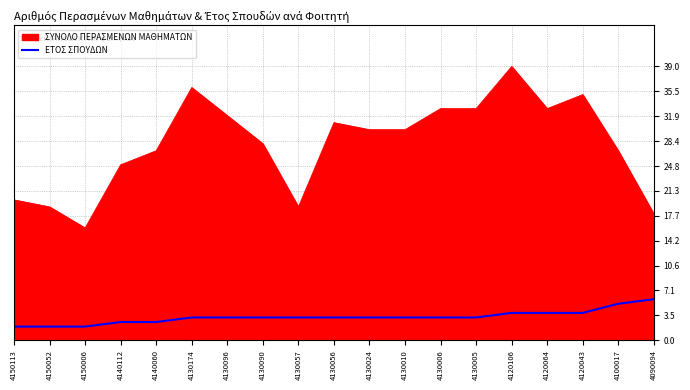

List the series in order of their overall mean, lowest first.

ΕΤΟΣ ΣΠΟΥΔΩΝ, ΣΥΝΟΛΟ ΠΕΡΑΣΜΕΝΩΝ ΜΑΘΗΜΑΤΩΝ